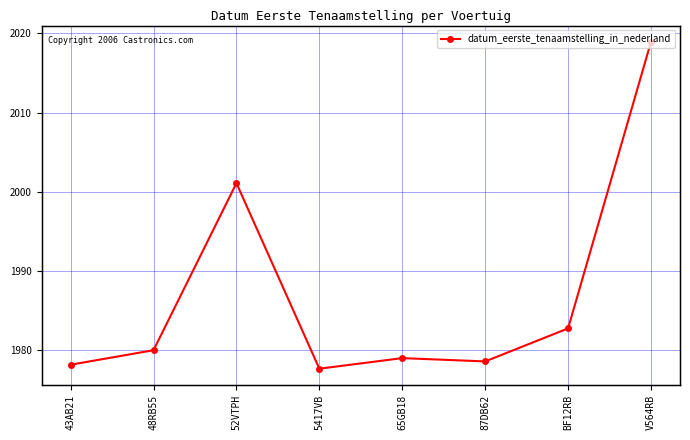

Rank the categories by value from highest to lowest.

V564RB, 52VTPH, BF12RB, 48RB55, 65GB18, 87DB62, 43AB21, 5417VB